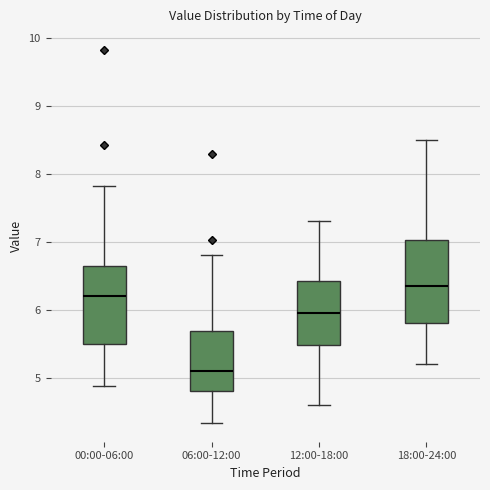

Reading left to right, read every box against the y-axis: the position of its median line, the range the box covers, and the ends of its whiskers. The values are not printed on the chart, so give them approximately, as read against the axis.

00:00-06:00: median 6.2, box 5.5 to 6.6, whiskers 4.9 to 7.8
06:00-12:00: median 5.1, box 4.8 to 5.7, whiskers 4.3 to 6.8
12:00-18:00: median 6.0, box 5.5 to 6.4, whiskers 4.6 to 7.3
18:00-24:00: median 6.4, box 5.8 to 7.0, whiskers 5.2 to 8.5